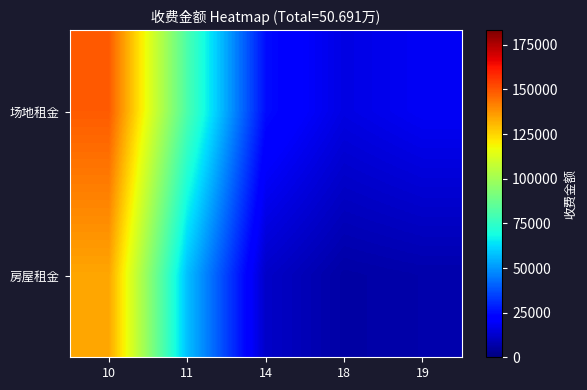

How many categories are shown in the chart?

5